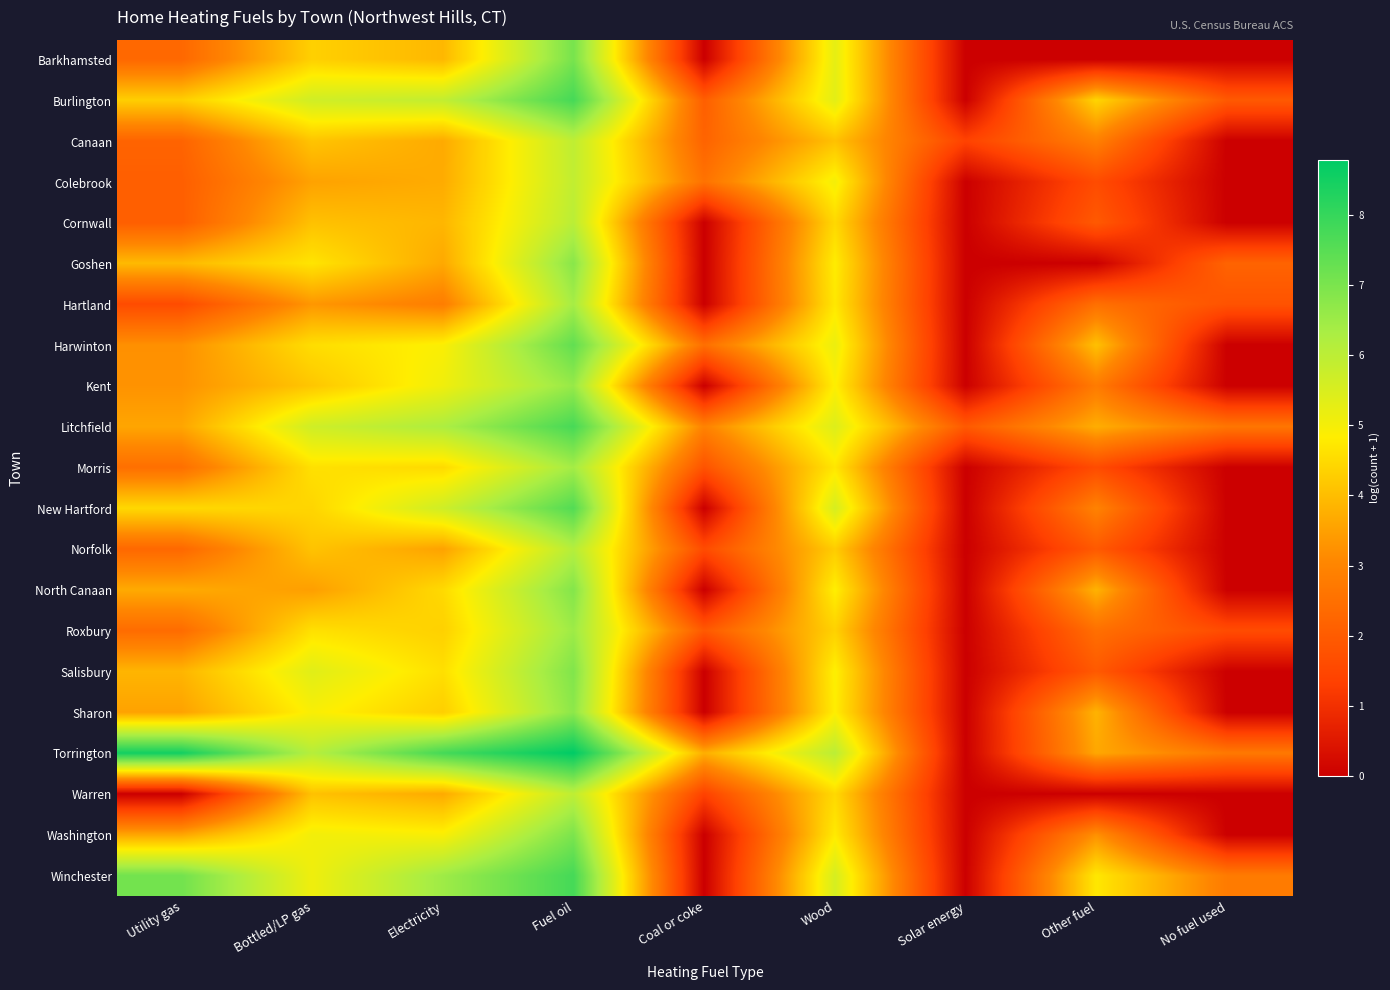

Reading left to right, transcribe all the data shown in this chart.

Barkhamsted: Utility gas=2.3	Bottled/LP gas=4.3	Electricity=3.9	Fuel oil=7.0	Coal or coke=0.0	Wood=5.3	Solar energy=0.0	Other fuel=0.0	No fuel used=0.0
Burlington: Utility gas=4.3	Bottled/LP gas=5.7	Electricity=5.9	Fuel oil=7.8	Coal or coke=2.1	Wood=5.3	Solar energy=0.0	Other fuel=4.4	No fuel used=1.9
Canaan: Utility gas=2.2	Bottled/LP gas=4.1	Electricity=3.7	Fuel oil=6.0	Coal or coke=2.2	Wood=4.1	Solar energy=1.4	Other fuel=2.9	No fuel used=0.0
Colebrook: Utility gas=2.1	Bottled/LP gas=3.5	Electricity=3.7	Fuel oil=5.9	Coal or coke=2.6	Wood=5.0	Solar energy=0.0	Other fuel=1.6	No fuel used=0.0
Cornwall: Utility gas=2.1	Bottled/LP gas=4.1	Electricity=3.9	Fuel oil=6.0	Coal or coke=0.0	Wood=4.5	Solar energy=0.0	Other fuel=1.9	No fuel used=0.0
Goshen: Utility gas=3.9	Bottled/LP gas=4.7	Electricity=3.6	Fuel oil=6.8	Coal or coke=0.0	Wood=4.8	Solar energy=0.0	Other fuel=0.0	No fuel used=2.2
Hartland: Utility gas=1.6	Bottled/LP gas=3.3	Electricity=2.8	Fuel oil=6.4	Coal or coke=0.0	Wood=4.7	Solar energy=0.0	Other fuel=2.5	No fuel used=1.8
Harwinton: Utility gas=3.2	Bottled/LP gas=4.6	Electricity=4.9	Fuel oil=7.4	Coal or coke=2.5	Wood=5.2	Solar energy=0.0	Other fuel=4.0	No fuel used=0.0
Kent: Utility gas=3.3	Bottled/LP gas=4.1	Electricity=5.1	Fuel oil=6.6	Coal or coke=0.0	Wood=4.9	Solar energy=0.0	Other fuel=2.8	No fuel used=0.0
Litchfield: Utility gas=3.6	Bottled/LP gas=5.7	Electricity=6.3	Fuel oil=7.7	Coal or coke=2.9	Wood=5.4	Solar energy=1.9	Other fuel=3.7	No fuel used=2.6
Morris: Utility gas=2.5	Bottled/LP gas=4.6	Electricity=4.5	Fuel oil=6.4	Coal or coke=1.8	Wood=4.7	Solar energy=0.0	Other fuel=1.6	No fuel used=0.0
New Hartford: Utility gas=4.5	Bottled/LP gas=4.4	Electricity=5.7	Fuel oil=7.6	Coal or coke=0.0	Wood=5.5	Solar energy=0.0	Other fuel=2.9	No fuel used=0.0
Norfolk: Utility gas=2.3	Bottled/LP gas=4.1	Electricity=3.5	Fuel oil=6.1	Coal or coke=1.6	Wood=4.2	Solar energy=0.0	Other fuel=1.9	No fuel used=0.0
North Canaan: Utility gas=3.7	Bottled/LP gas=3.5	Electricity=4.5	Fuel oil=6.9	Coal or coke=0.0	Wood=4.9	Solar energy=0.0	Other fuel=3.8	No fuel used=0.0
Roxbury: Utility gas=2.4	Bottled/LP gas=4.6	Electricity=4.3	Fuel oil=6.5	Coal or coke=1.9	Wood=4.3	Solar energy=0.0	Other fuel=2.5	No fuel used=1.6
Salisbury: Utility gas=3.9	Bottled/LP gas=5.4	Electricity=4.6	Fuel oil=6.9	Coal or coke=0.0	Wood=4.9	Solar energy=0.0	Other fuel=1.9	No fuel used=0.0
Sharon: Utility gas=3.5	Bottled/LP gas=4.9	Electricity=4.3	Fuel oil=6.7	Coal or coke=0.0	Wood=4.8	Solar energy=0.0	Other fuel=3.8	No fuel used=0.0
Torrington: Utility gas=8.5	Bottled/LP gas=6.1	Electricity=7.8	Fuel oil=8.8	Coal or coke=3.7	Wood=6.0	Solar energy=0.0	Other fuel=3.6	No fuel used=2.7
Warren: Utility gas=0.0	Bottled/LP gas=4.1	Electricity=3.7	Fuel oil=6.0	Coal or coke=1.4	Wood=4.5	Solar energy=0.0	Other fuel=0.0	No fuel used=0.0
Washington: Utility gas=3.6	Bottled/LP gas=5.0	Electricity=4.9	Fuel oil=7.0	Coal or coke=0.0	Wood=4.8	Solar energy=0.0	Other fuel=3.2	No fuel used=0.0
Winchester: Utility gas=7.1	Bottled/LP gas=5.1	Electricity=6.5	Fuel oil=7.8	Coal or coke=0.0	Wood=5.6	Solar energy=0.0	Other fuel=4.7	No fuel used=2.8